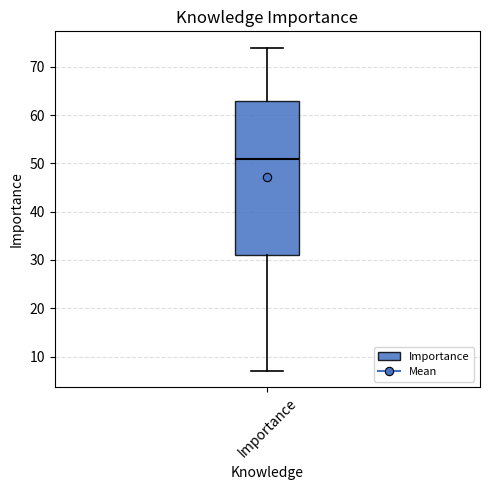

Transcribe this box plot: give where the median line is, the range the box spans, and where the two whiskers end, as read against the y-axis. The values are not printed on the chart, so give them approximately, as read against the axis.

median 51, box 31 to 63, whiskers 7 to 74